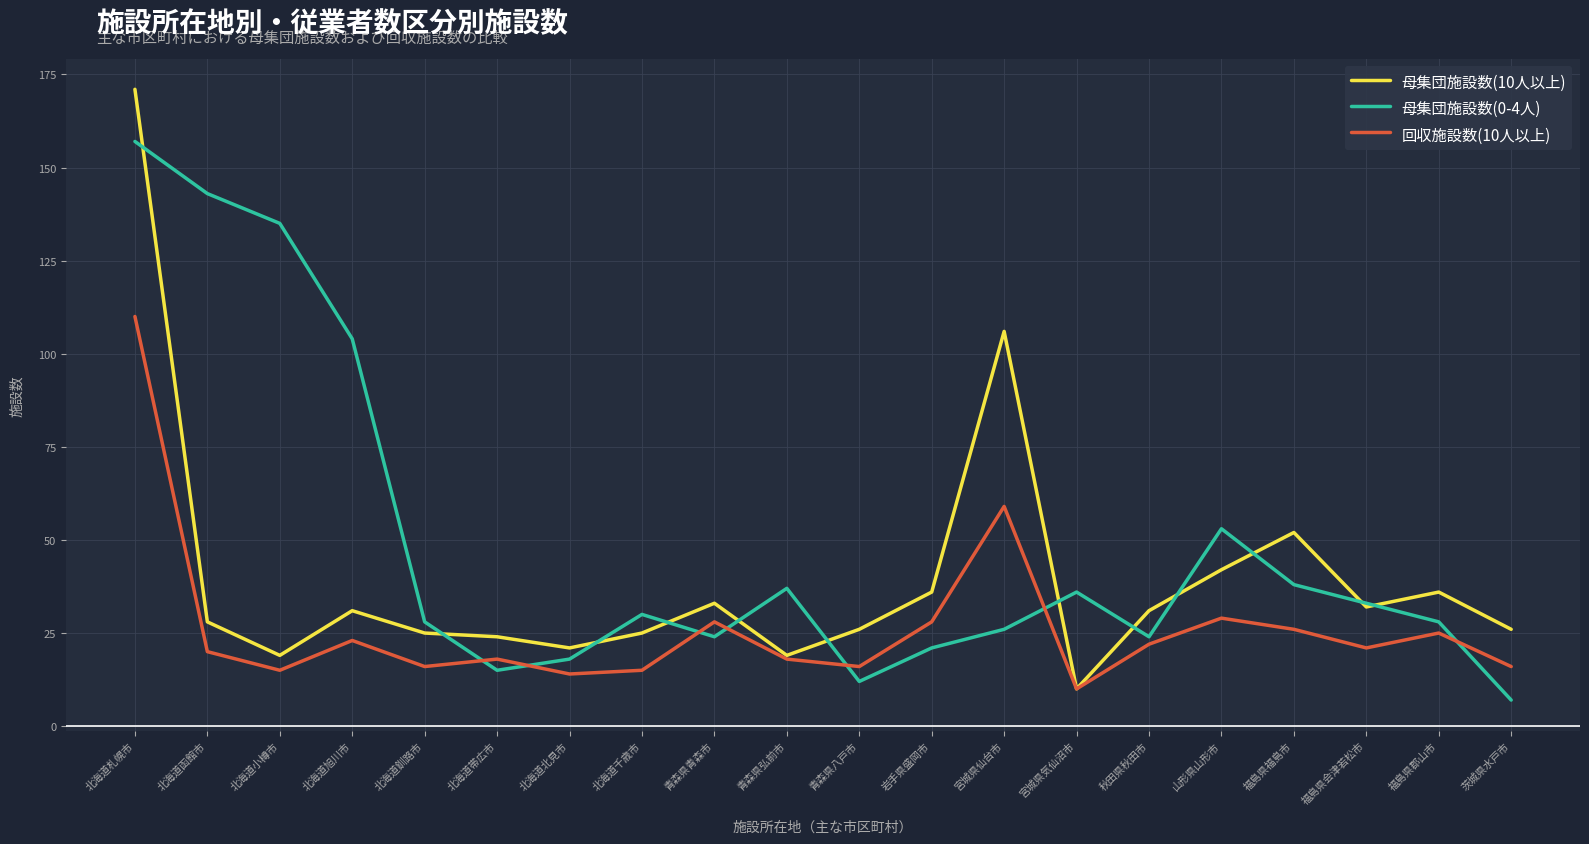

What position from the right is 山形県山形市?

5